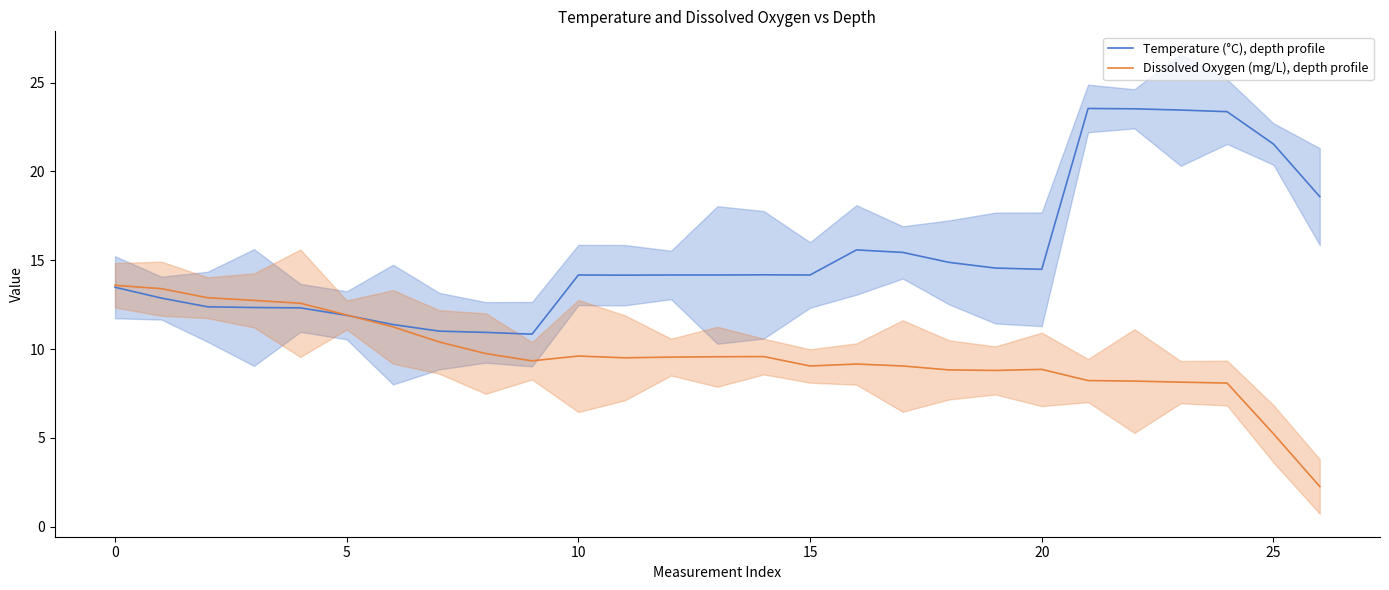

What is the label of the 5th point from the right?

22